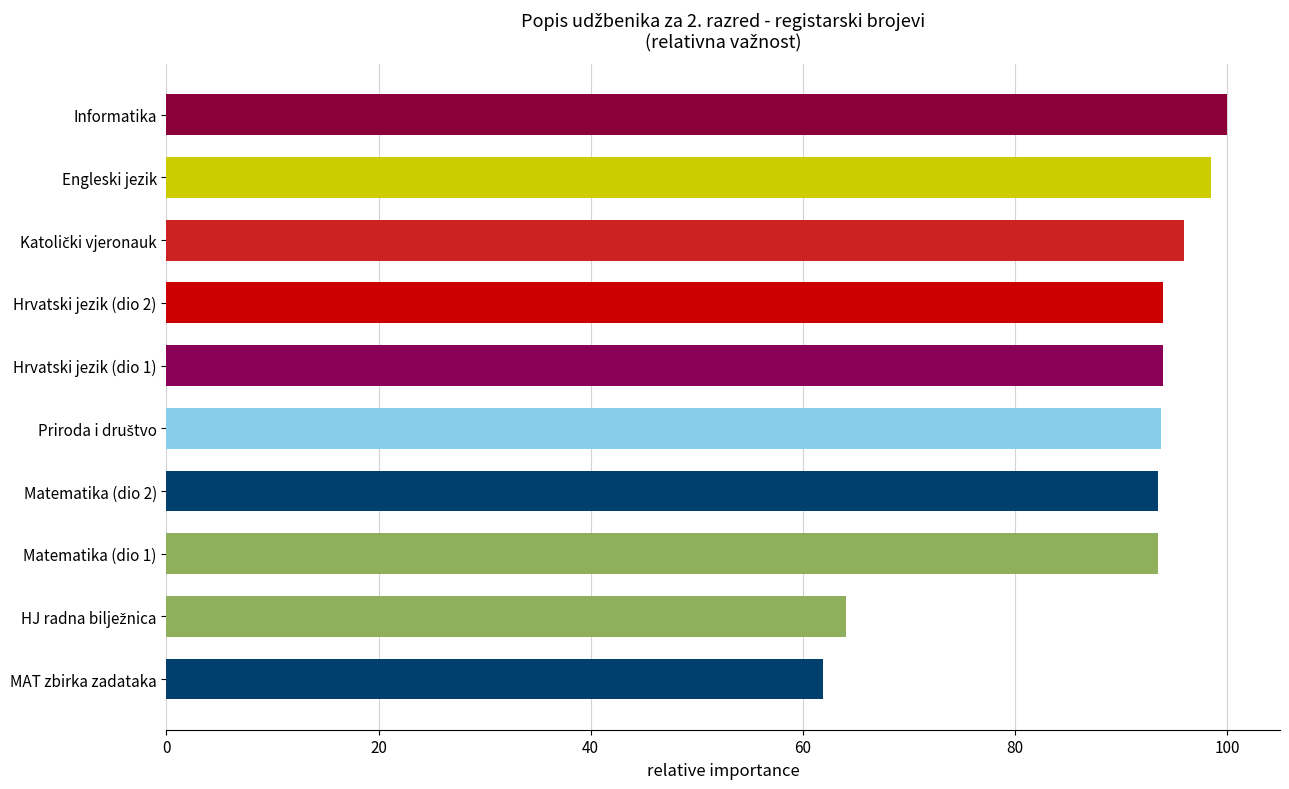

What is the change in value from Hrvatski jezik (dio 2) to Informatika?

+6.1